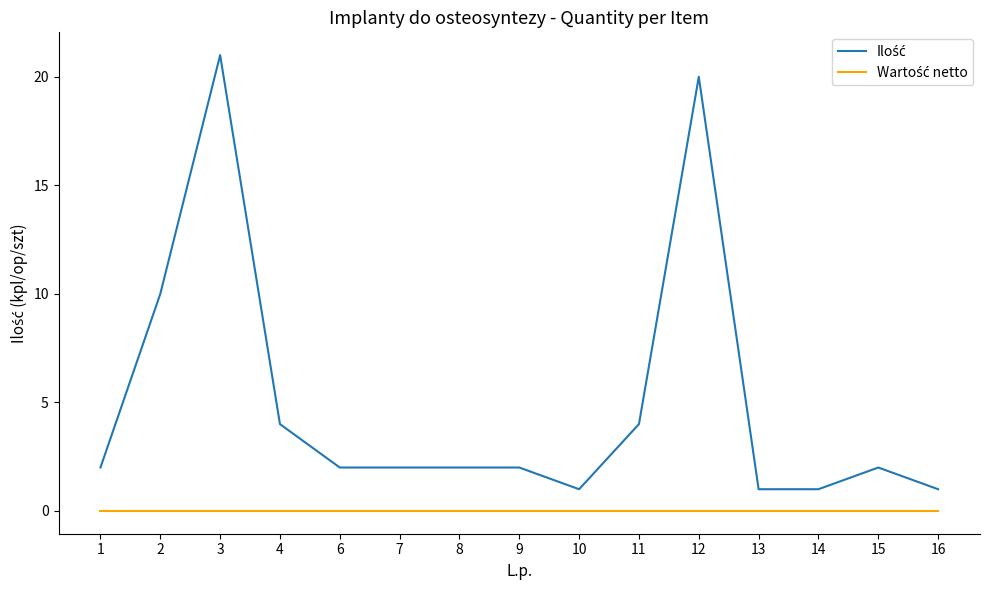

What is the total value across all series at 6?

2